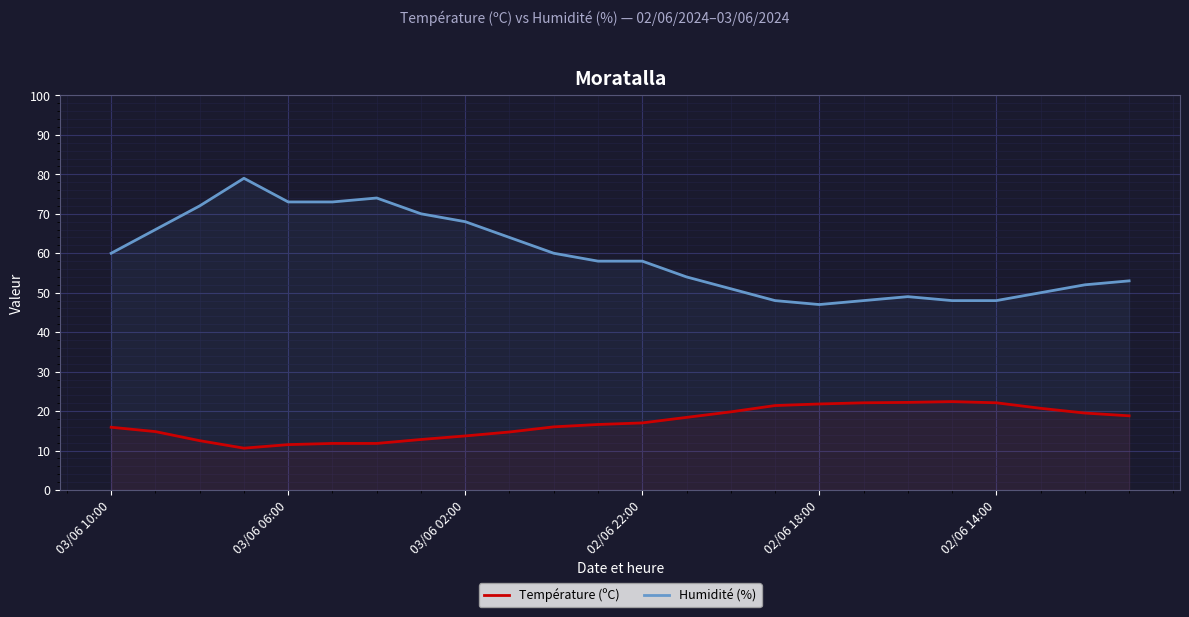

How many distinct data groups are displayed?

2